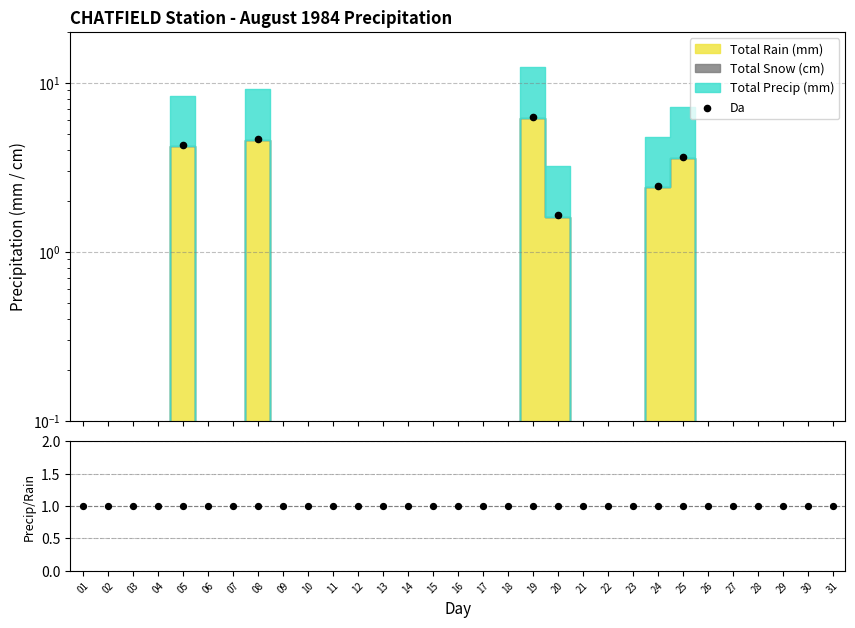

Is the value of Da at 29 greater than the value of Precip/Rain at 30?

No